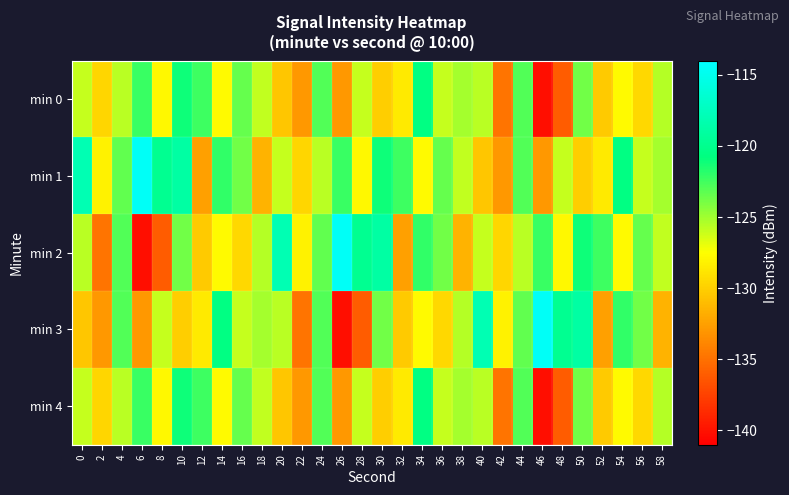

At which category does the chart reach its minimum across all series?

46